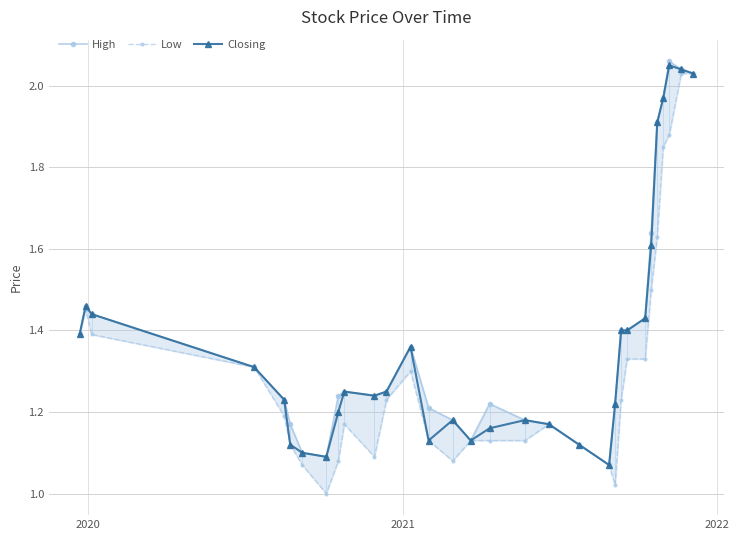

How many lines are shown in the chart?

3